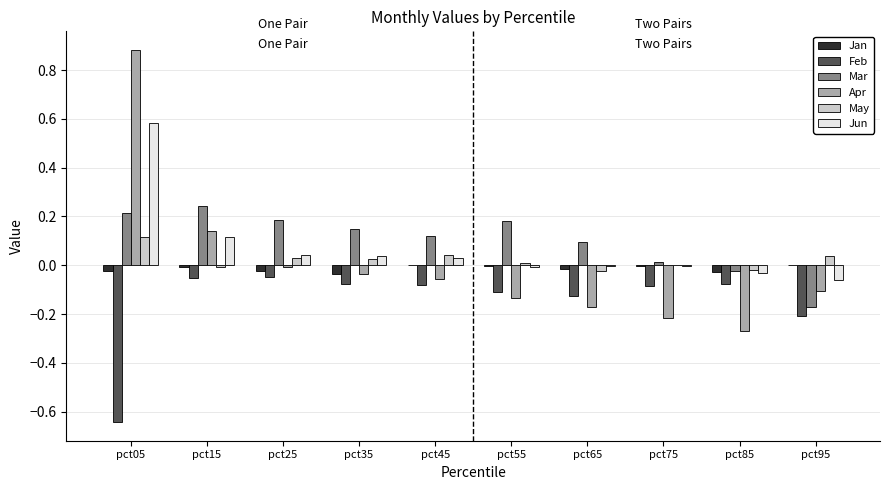

How many distinct data groups are displayed?

6